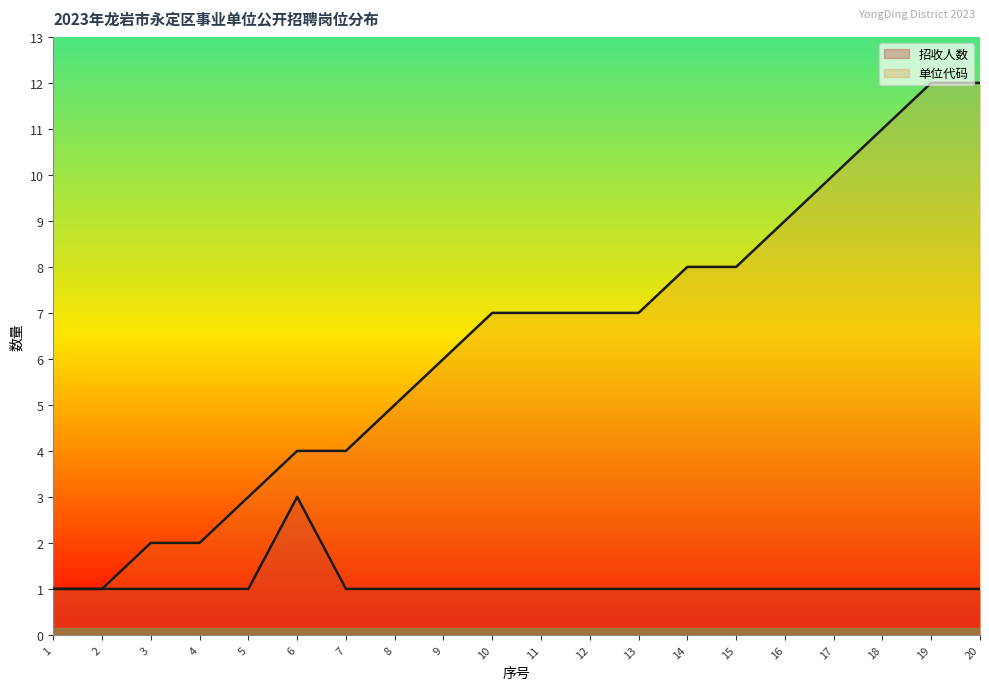

Reading left to right, what are all the values shown in this chart?

招收人数: 1	1	1	1	1	3	1	1	1	1	1	1	1	1	1	1	1	1	1	1
单位代码: 1	1	2	2	3	4	4	5	6	7	7	7	7	8	8	9	10	11	12	12